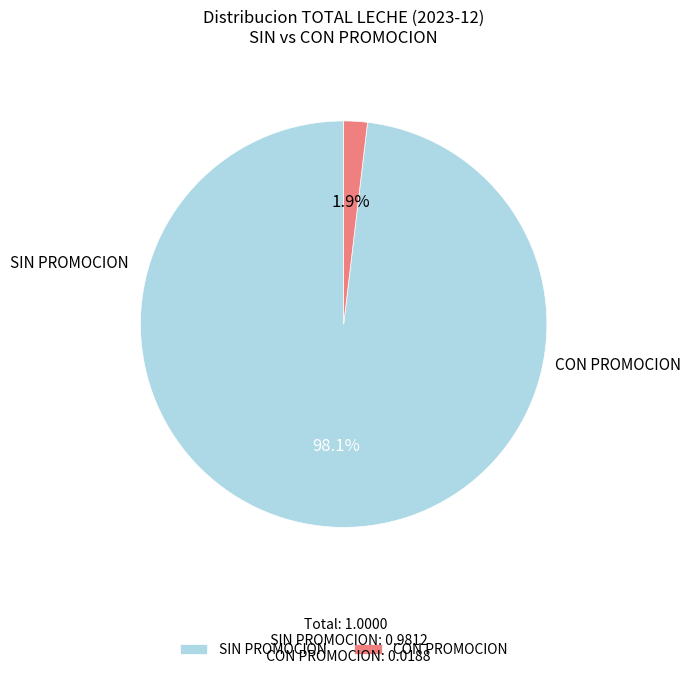

Rank the categories by value from highest to lowest.

SIN PROMOCION, CON PROMOCION